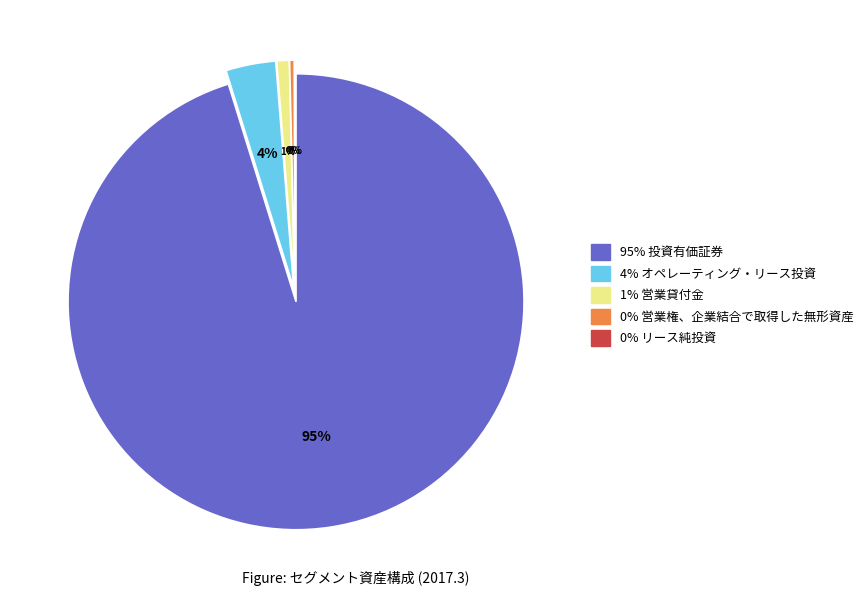

Does any single category account for the majority?

Yes